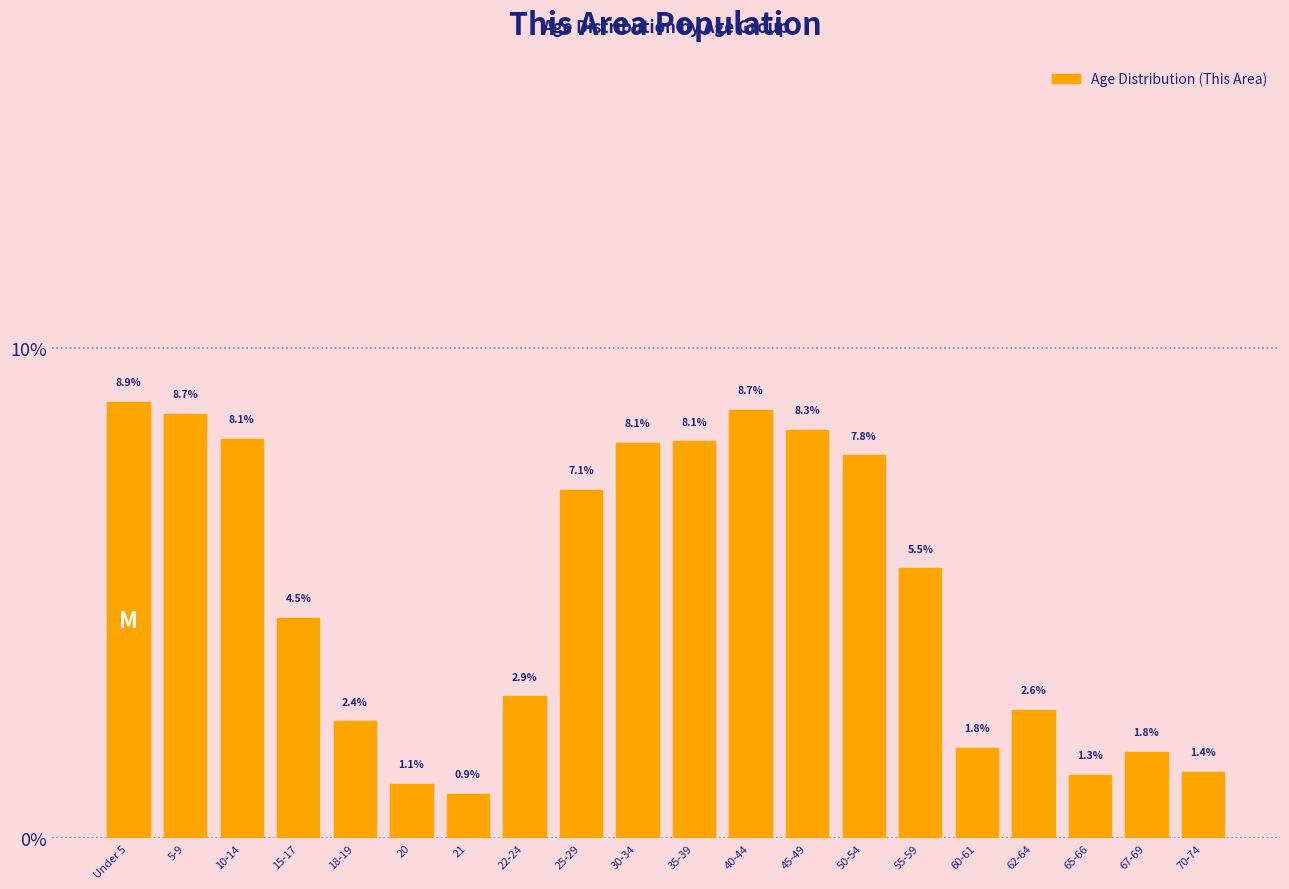

Reading left to right, extract all data points from this chart.

Under 5=8.9	5-9=8.7	10-14=8.1	15-17=4.5	18-19=2.4	20=1.1	21=0.9	22-24=2.9	25-29=7.1	30-34=8.1	35-39=8.1	40-44=8.7	45-49=8.3	50-54=7.8	55-59=5.5	60-61=1.8	62-64=2.6	65-66=1.3	67-69=1.8	70-74=1.4